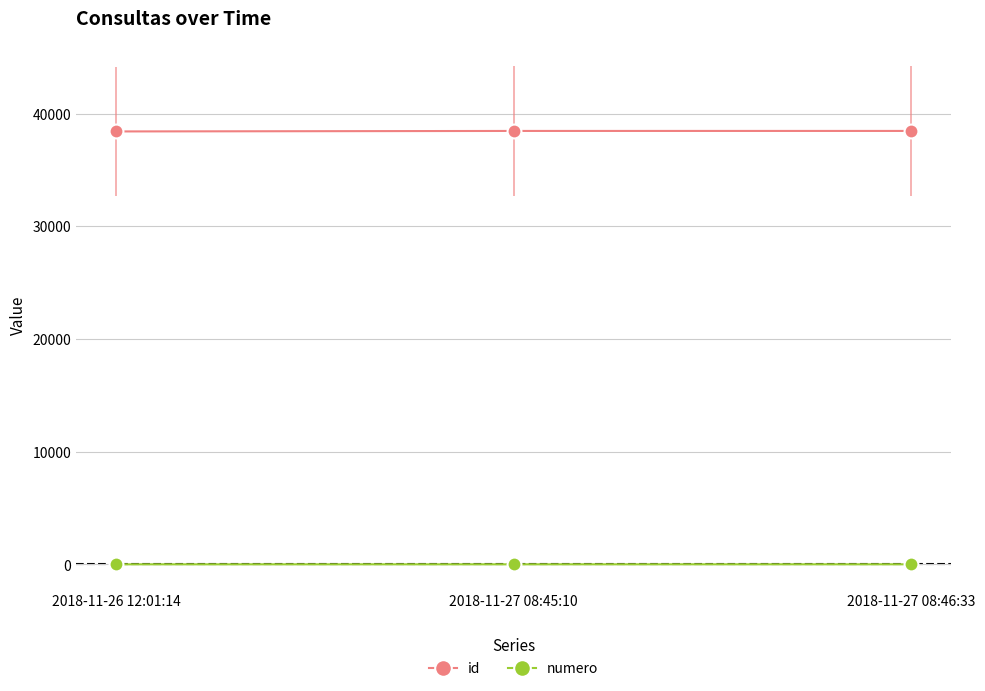

What is the total value across all series at 2018-11-26 12:01:14?

38415